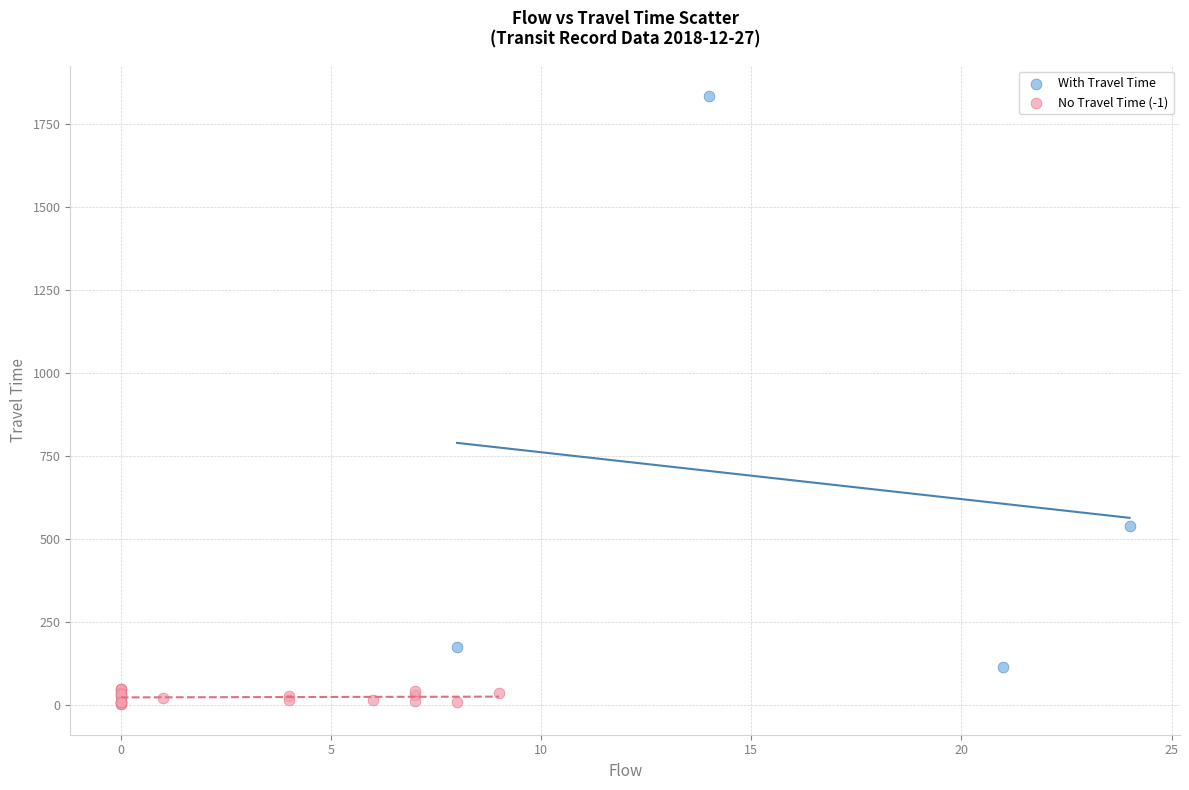

What are all the series names shown in the legend?

With Travel Time, No Travel Time (-1)